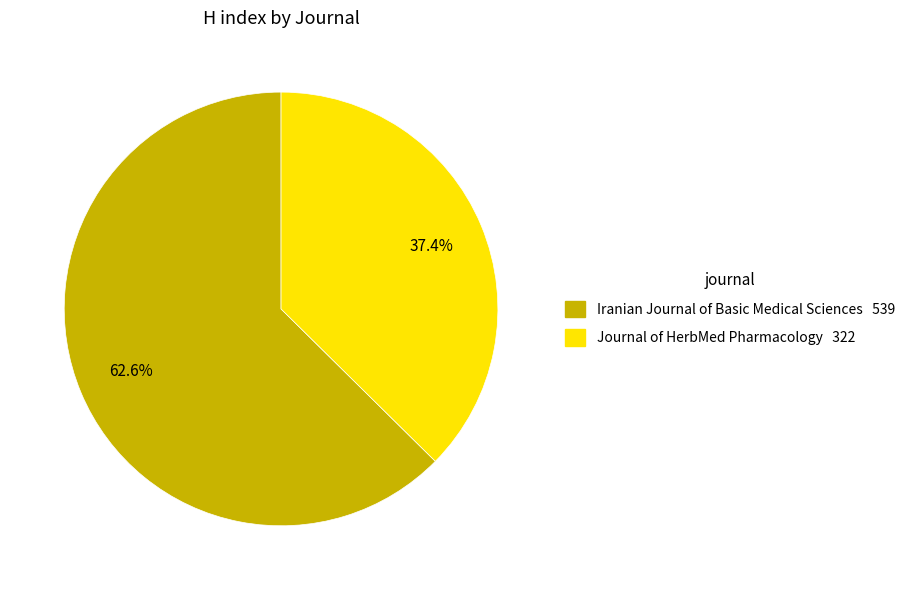

Rank the categories by value from highest to lowest.

Iranian Journal of Basic Medical Sciences, Journal of HerbMed Pharmacology